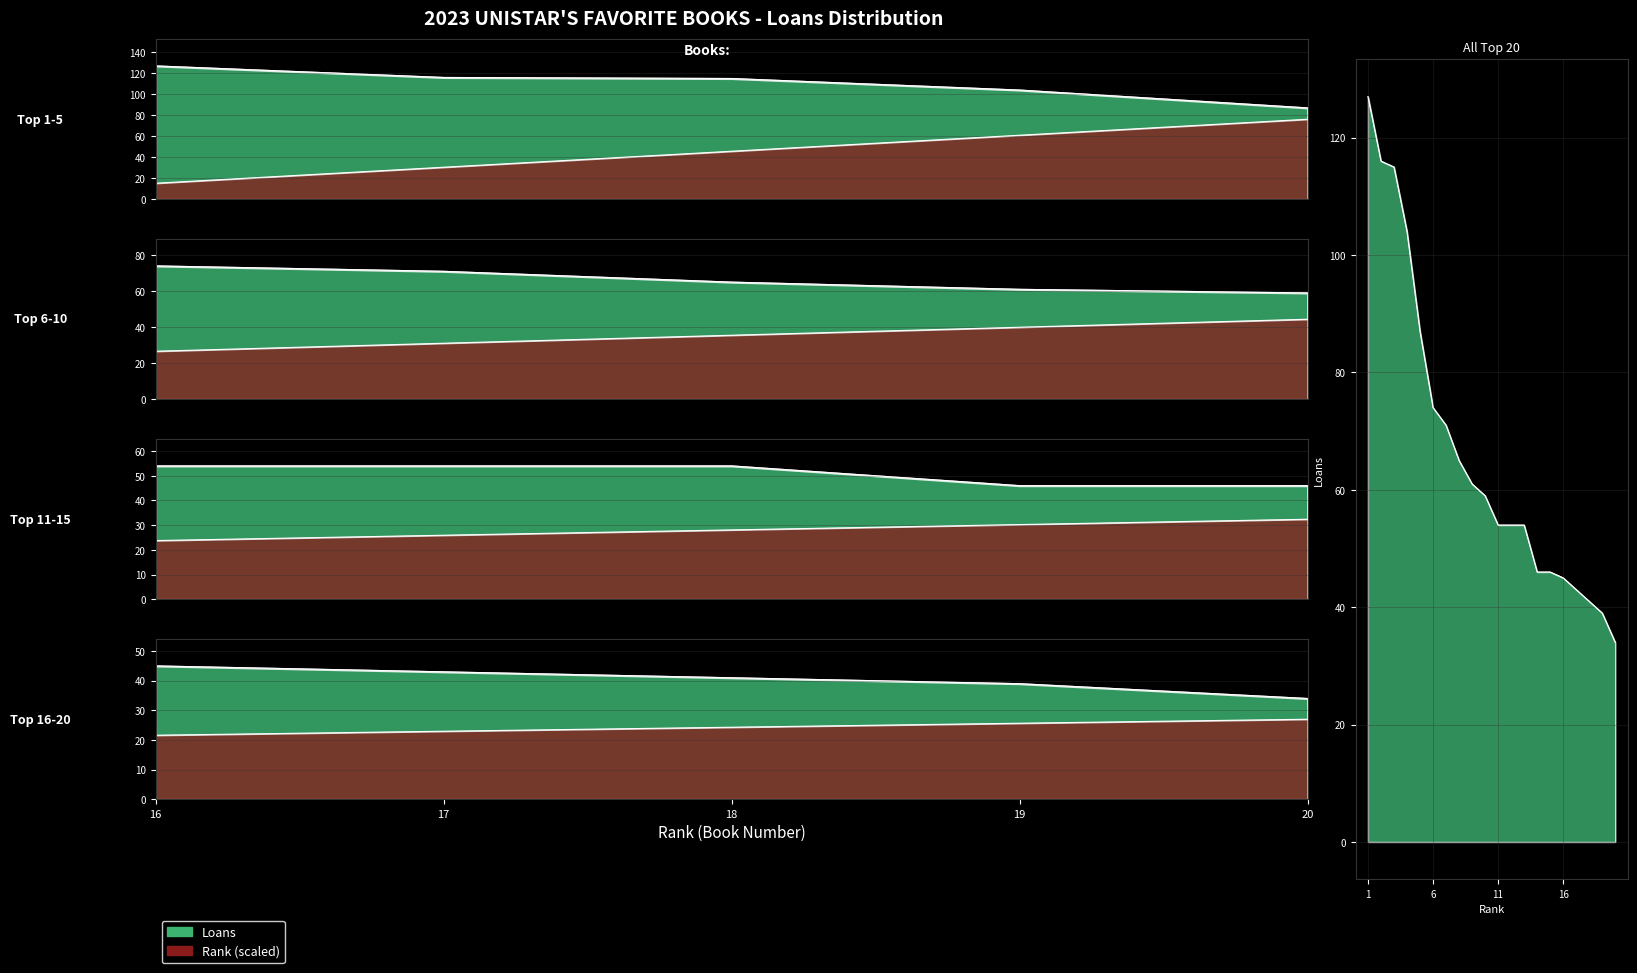

Where is the data nearest to the value 80?

6